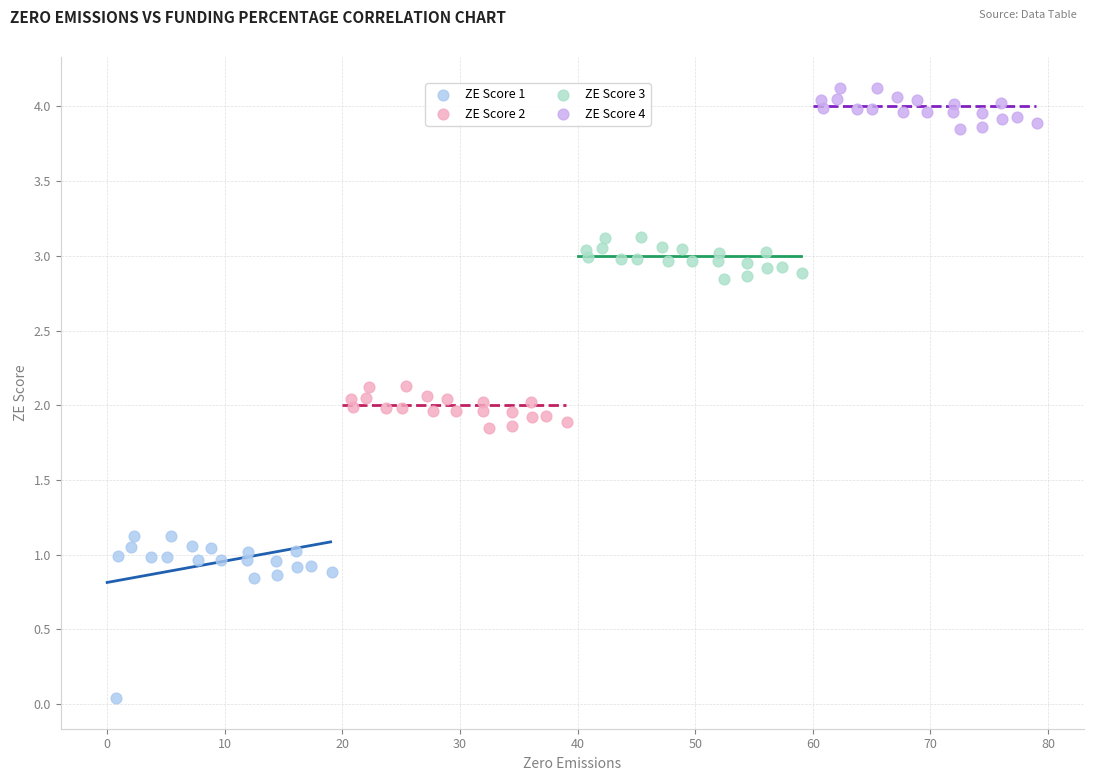

Which series reaches the minimum Y coordinate?

ZE Score 1